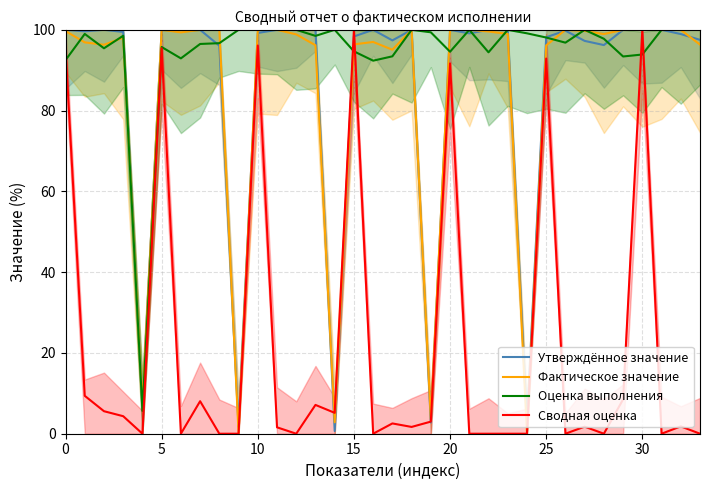

How many values in the Оценка выполнения series are below 98?

16